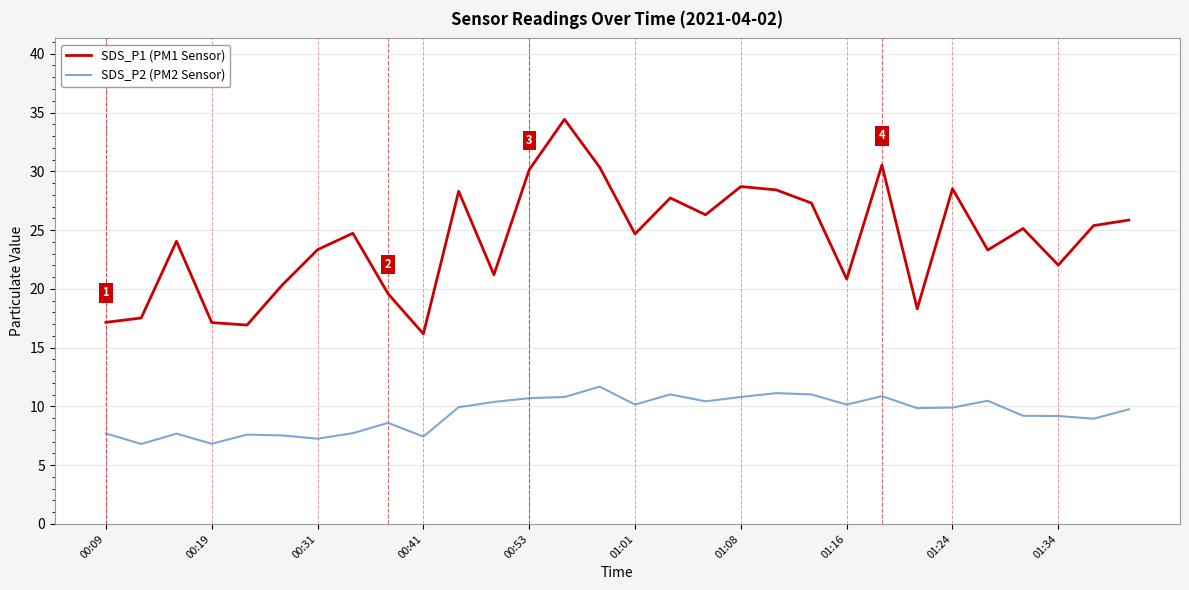

True or false: SDS_P1 (PM1 Sensor) and SDS_P2 (PM2 Sensor) cross at least once.

False